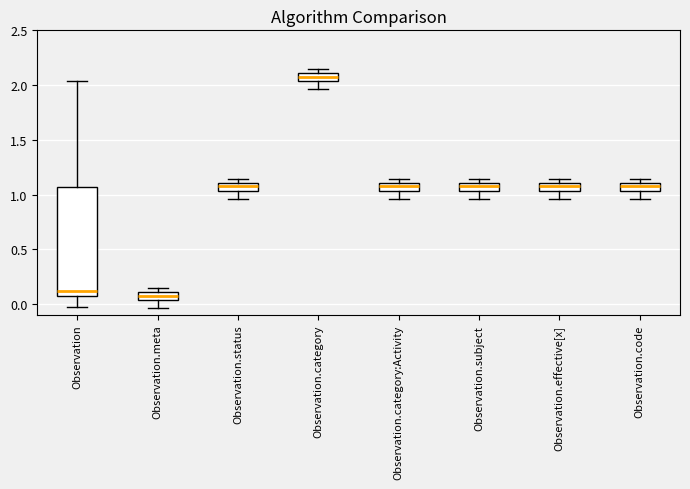

Comparing the boxes themselves (not the whiskers), which one is the tallest?

Observation